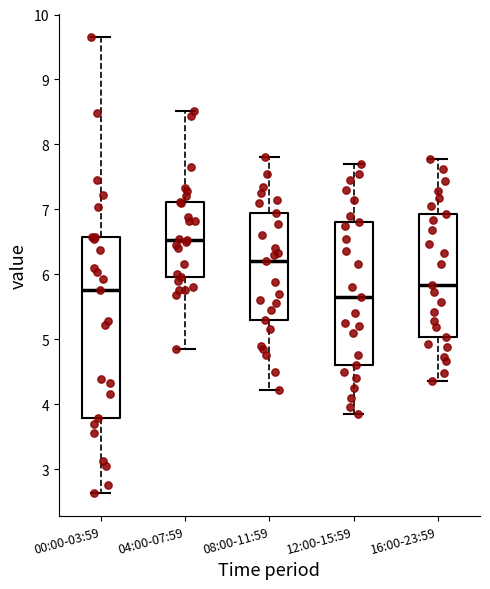

Reading left to right, read every box against the y-axis: the position of its median line, the range the box covers, and the ends of its whiskers. The values are not printed on the chart, so give them approximately, as read against the axis.

00:00-03:59: median 5.8, box 3.8 to 6.6, whiskers 2.6 to 9.7
04:00-07:59: median 6.5, box 6.0 to 7.1, whiskers 4.9 to 8.5
08:00-11:59: median 6.2, box 5.3 to 7.0, whiskers 4.2 to 7.8
12:00-15:59: median 5.7, box 4.6 to 6.8, whiskers 3.9 to 7.7
16:00-23:59: median 5.8, box 5.0 to 6.9, whiskers 4.4 to 7.8